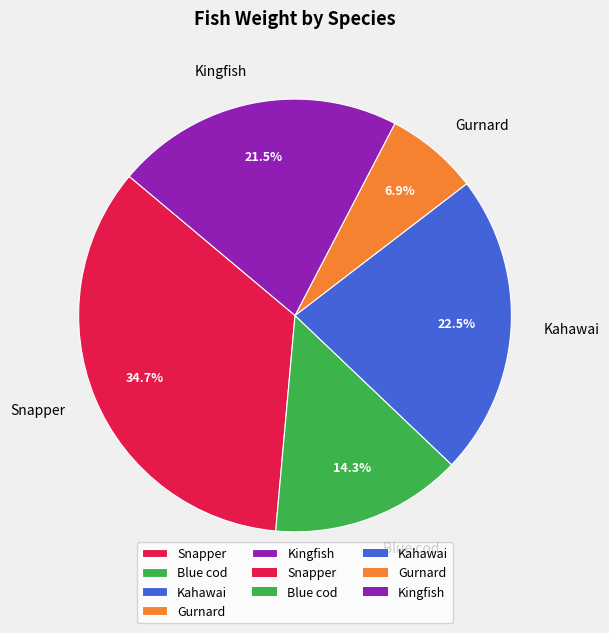

Which has a higher value, Snapper or Kahawai?

Snapper